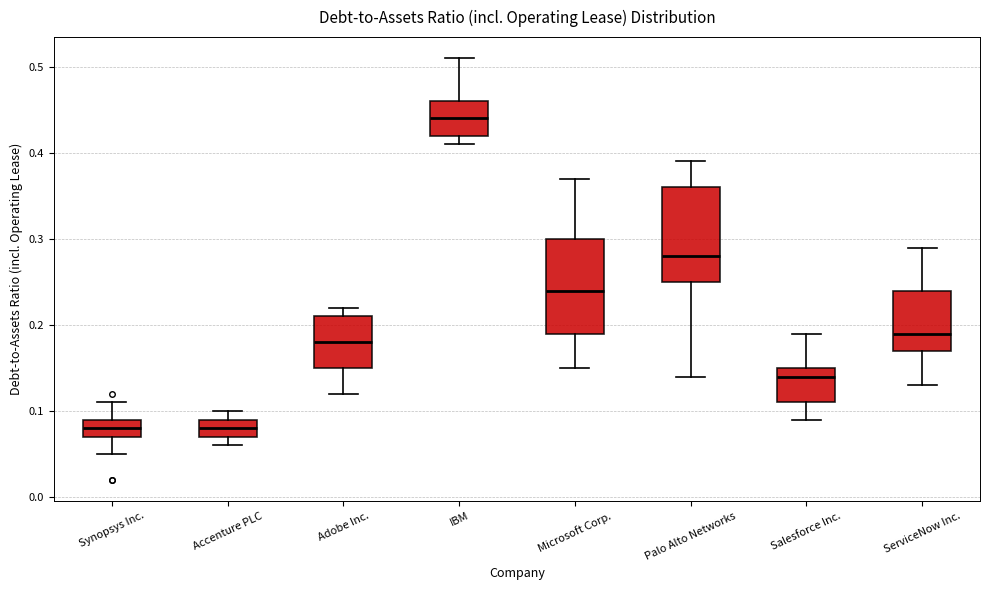

Reading left to right, transcribe this box plot: for each box, give where its median line is, the range the box spans, and where its two whiskers end, as read against the y-axis. The values are not printed on the chart, so give them approximately, as read against the axis.

Synopsys Inc.: median 0.08, box 0.07 to 0.09, whiskers 0.05 to 0.11
Accenture PLC: median 0.08, box 0.07 to 0.09, whiskers 0.06 to 0.10
Adobe Inc.: median 0.18, box 0.15 to 0.21, whiskers 0.12 to 0.22
IBM: median 0.44, box 0.42 to 0.46, whiskers 0.41 to 0.51
Microsoft Corp.: median 0.24, box 0.19 to 0.30, whiskers 0.15 to 0.37
Palo Alto Networks: median 0.28, box 0.25 to 0.36, whiskers 0.14 to 0.39
Salesforce Inc.: median 0.14, box 0.11 to 0.15, whiskers 0.09 to 0.19
ServiceNow Inc.: median 0.19, box 0.17 to 0.24, whiskers 0.13 to 0.29